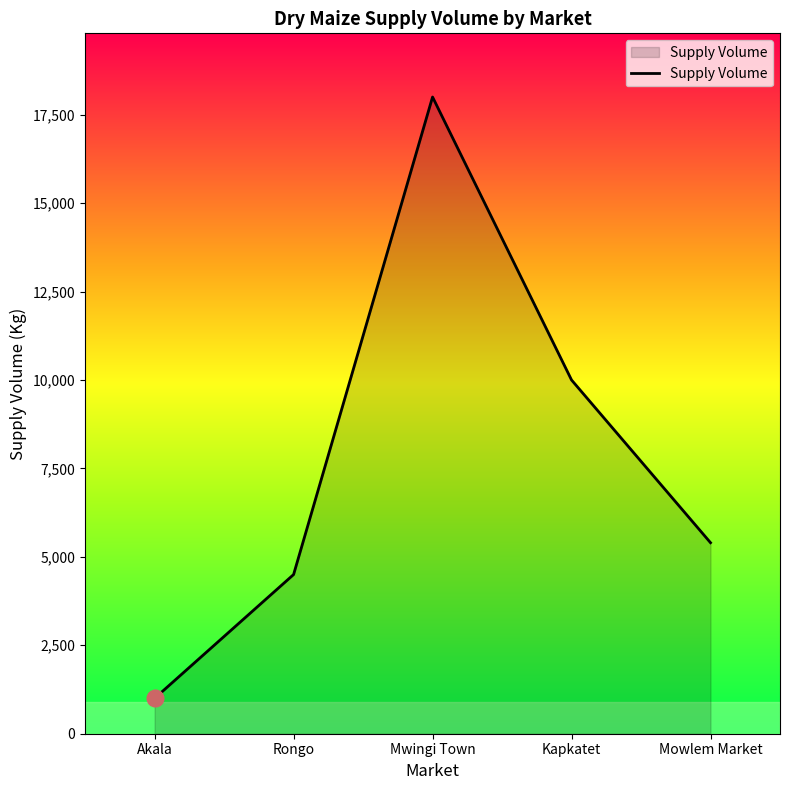

The value at Rongo is 7857. True or false?

False